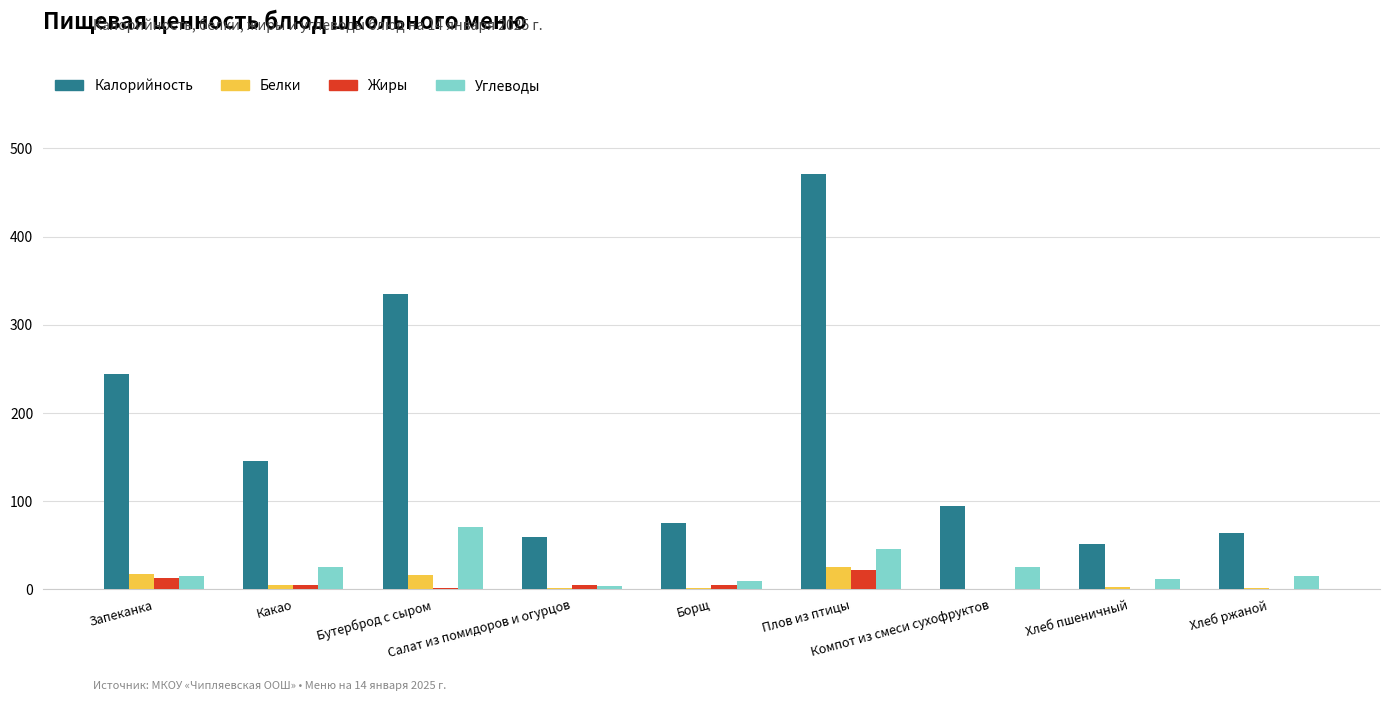

What is the maximum value shown in the chart?

471.0